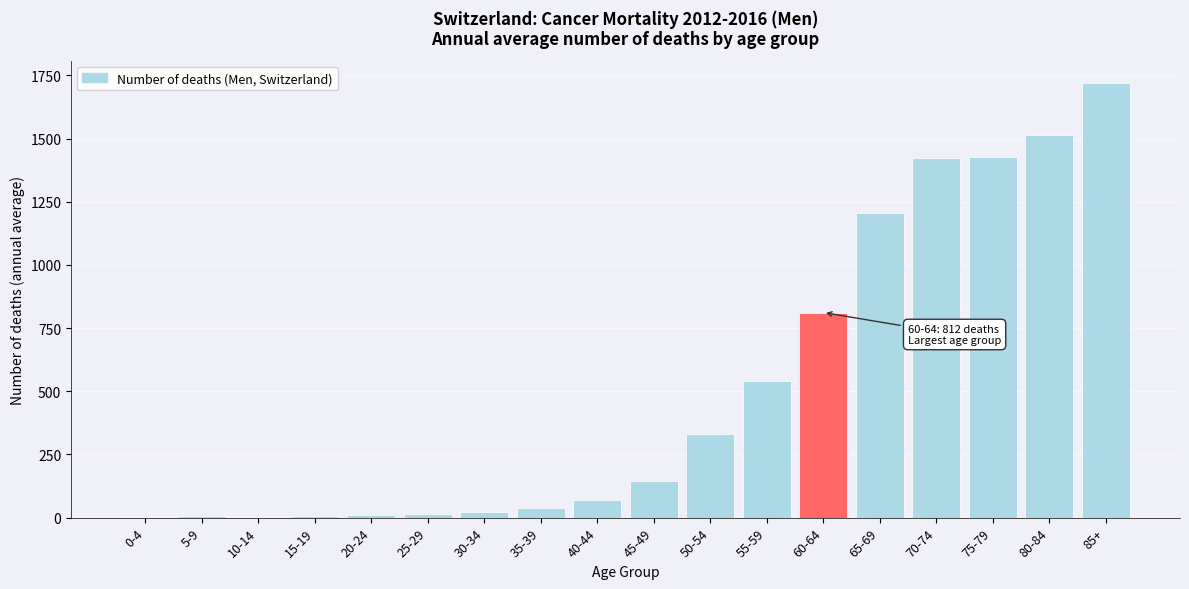

What is the sum of all values?

9292.6